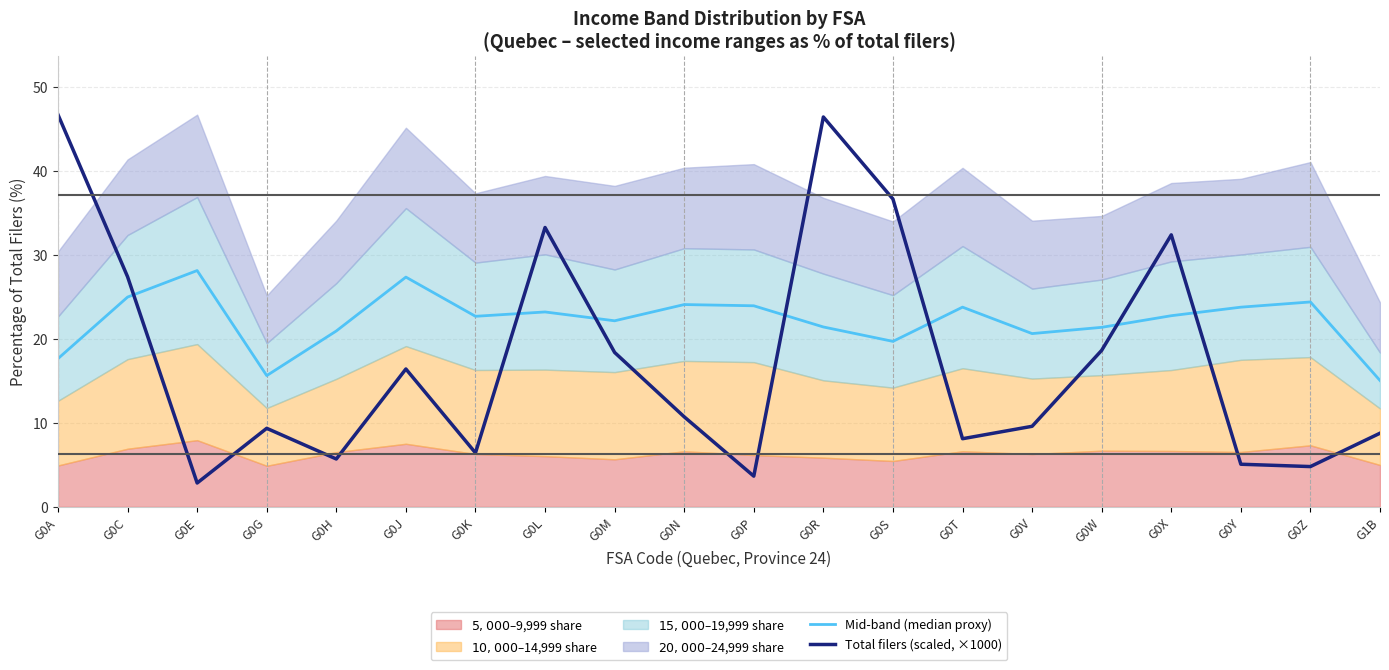

The Mid-band (median proxy) series shows 21.4 at G0R. True or false?

True